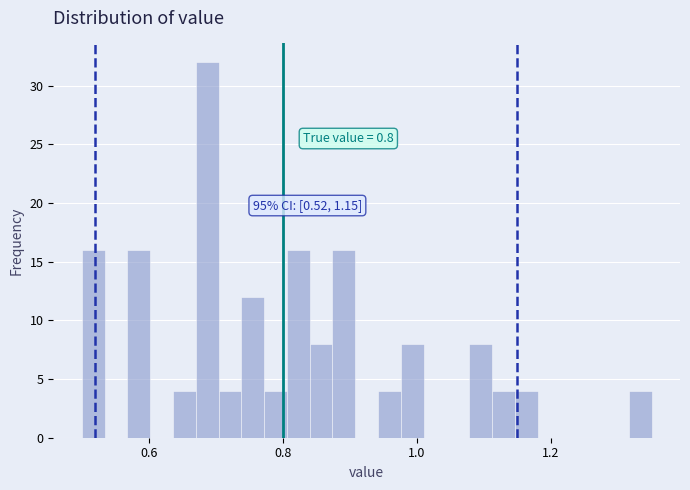

Read against the x-axis, roughly where is the centre of the tallest bar?

0.68